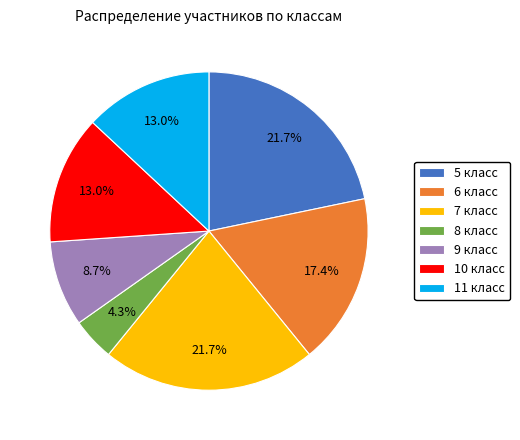

Count the number of slices in the pie.

7